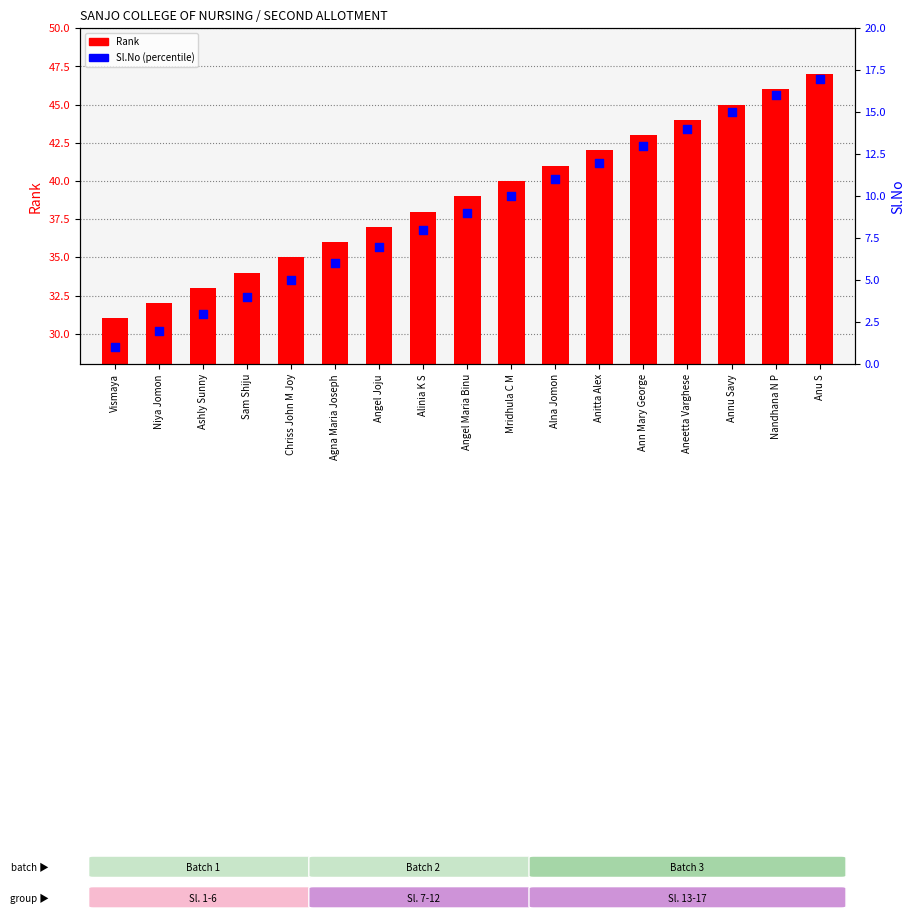

Which series contains the lowest Y value?

Sl.No